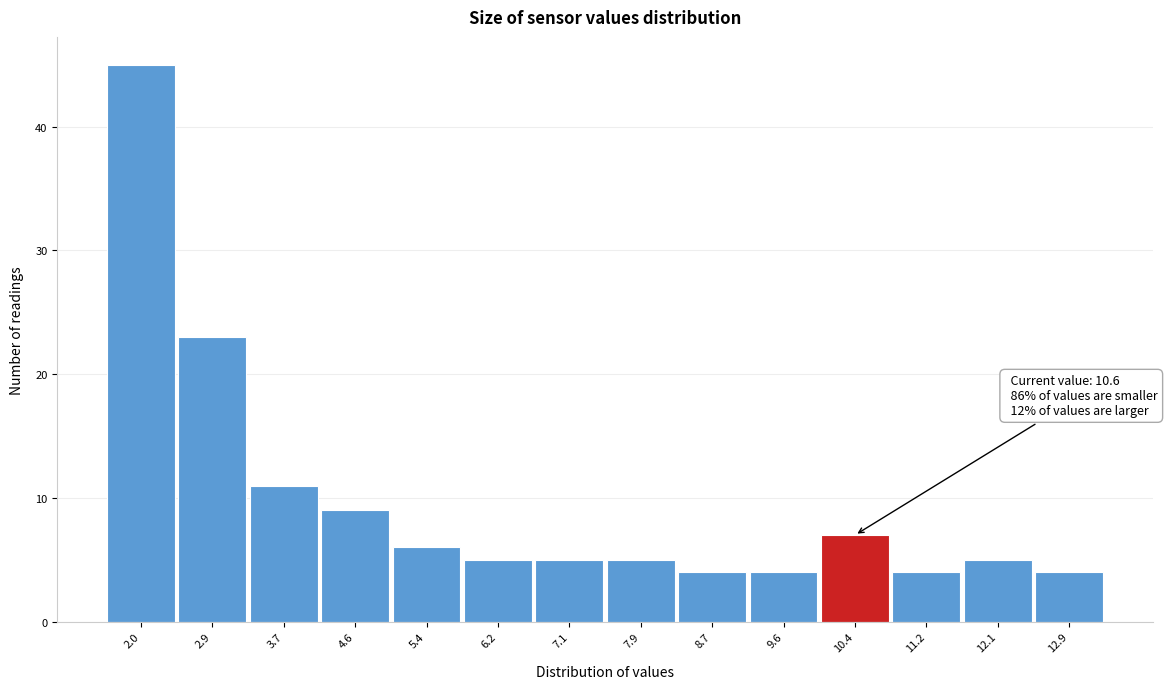

Reading left to right, list all the values displayed in this chart.

2.0=45	2.9=23	3.7=11	4.6=9	5.4=6	6.2=5	7.1=5	7.9=5	8.7=4	9.6=4	10.4=7	11.2=4	12.1=5	12.9=4